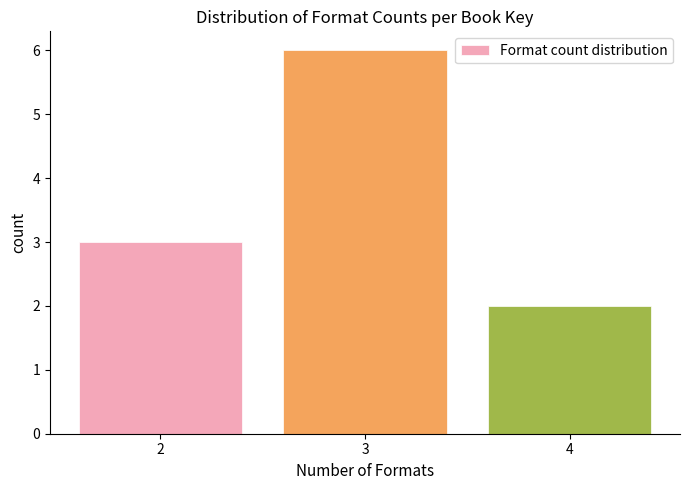

Reading left to right, transcribe all the data shown in this chart.

3	6	2